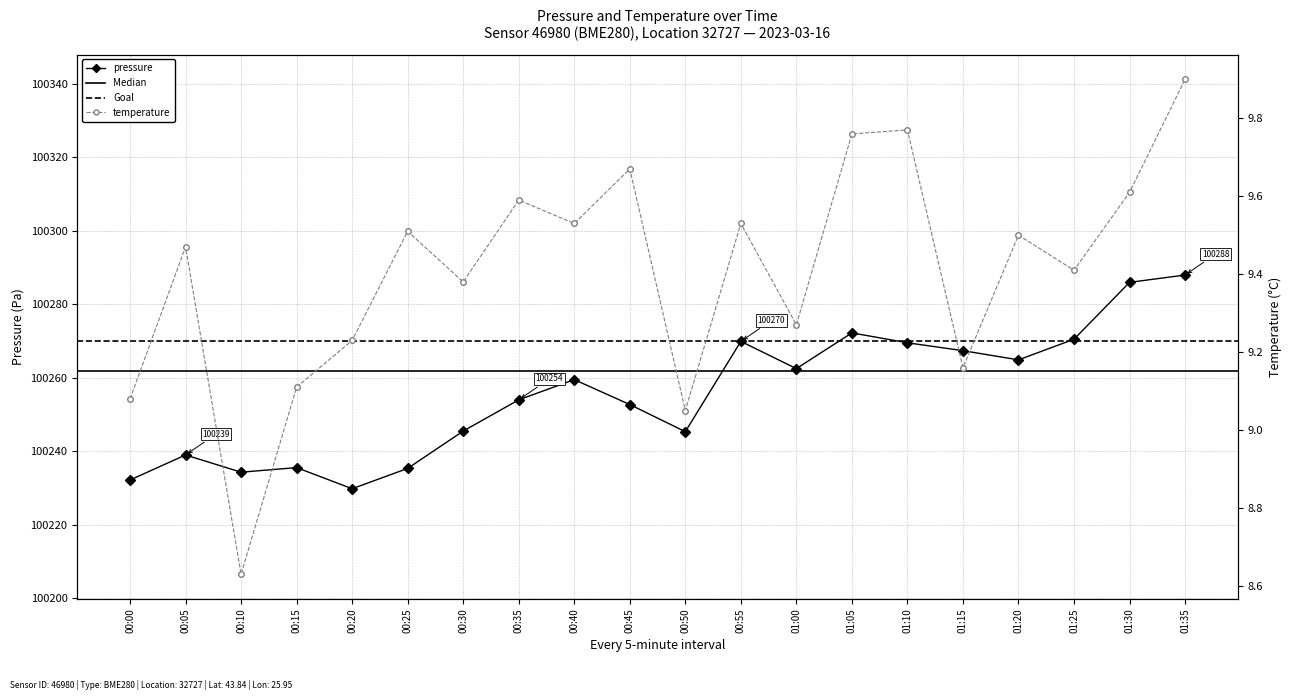

Is it true that pressure equals 100245.5 at 00:30?

True